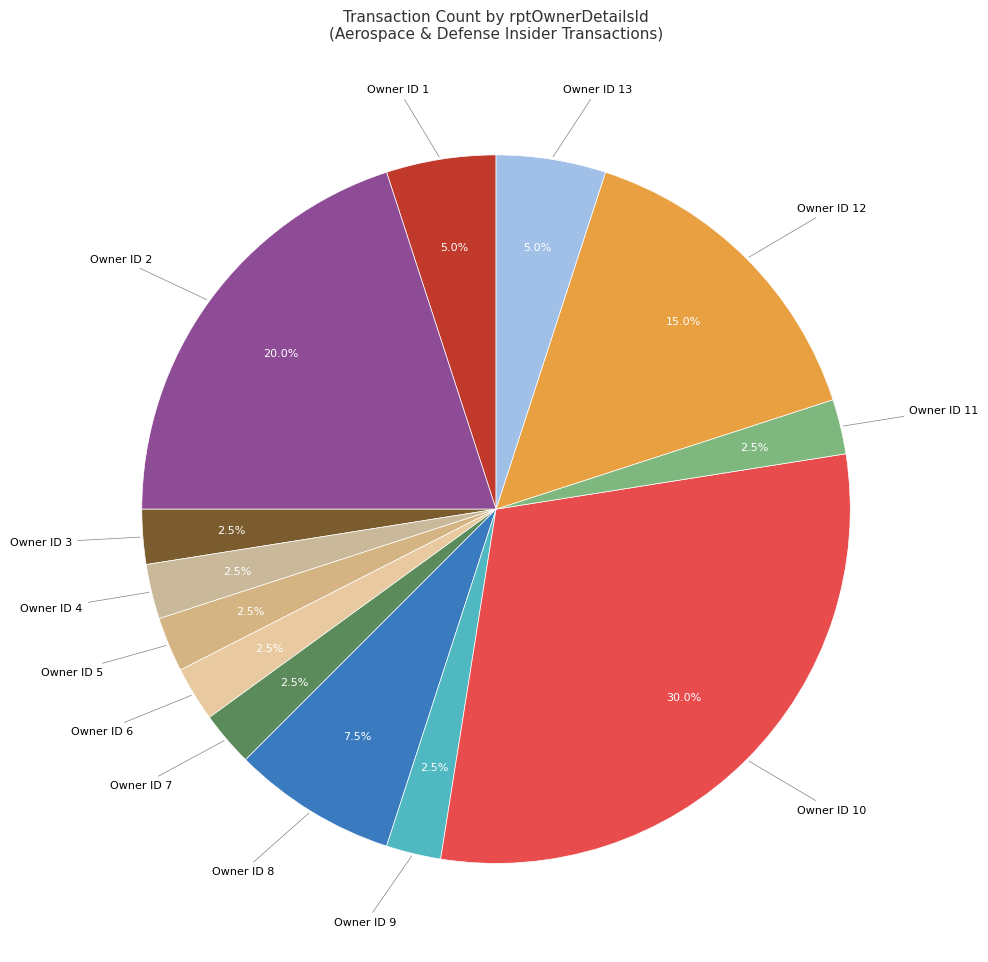

To the nearest percent, what is the difference between the largest and smallest slice percentages?

28%